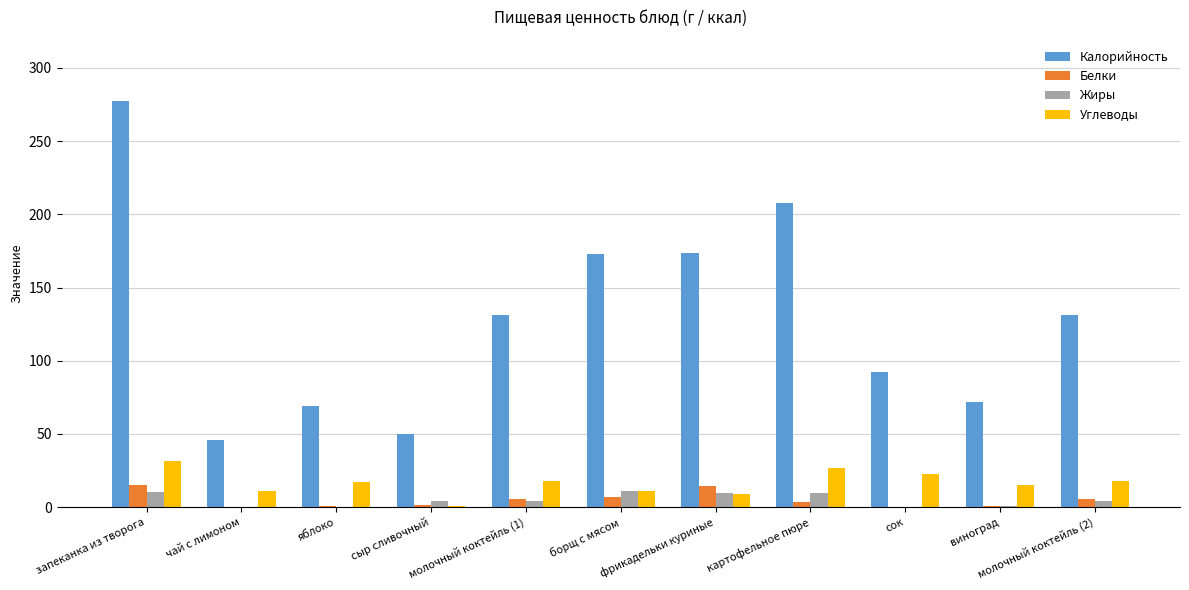

What is the maximum value for Белки?

15.0